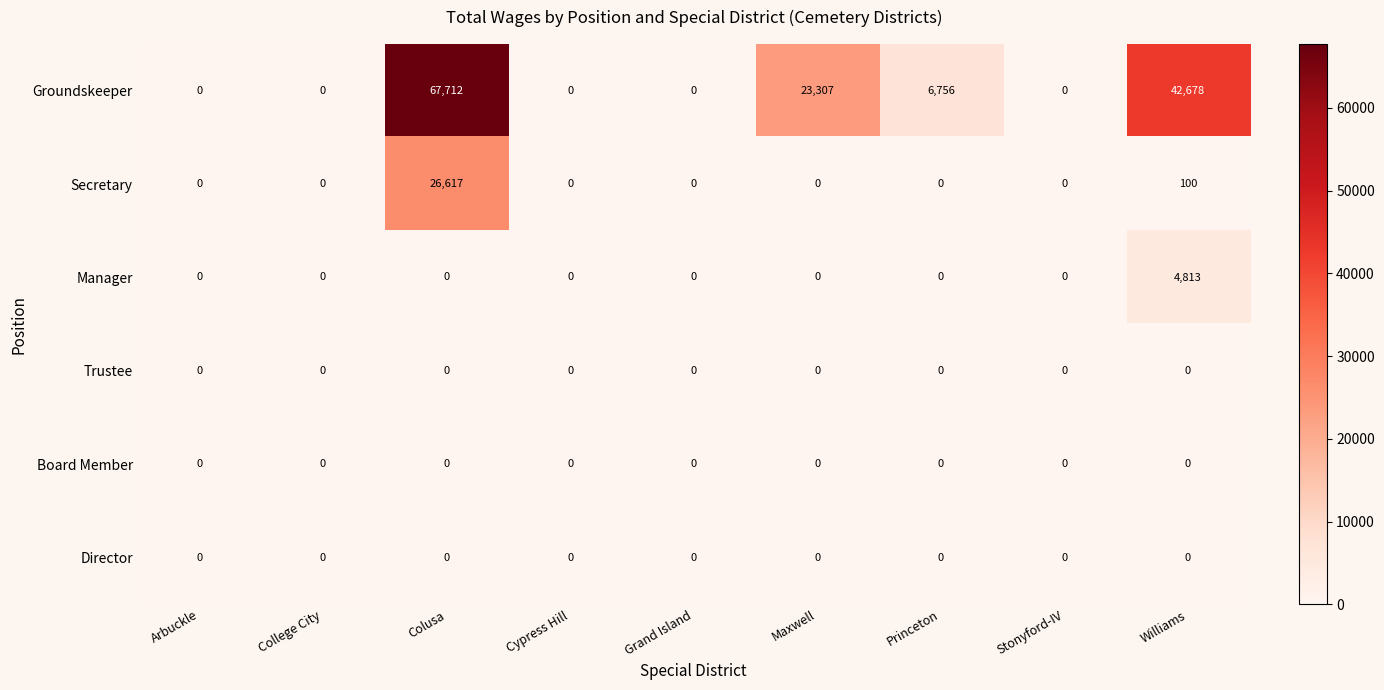

Between Maxwell and Princeton, which series saw the biggest shift?

Groundskeeper